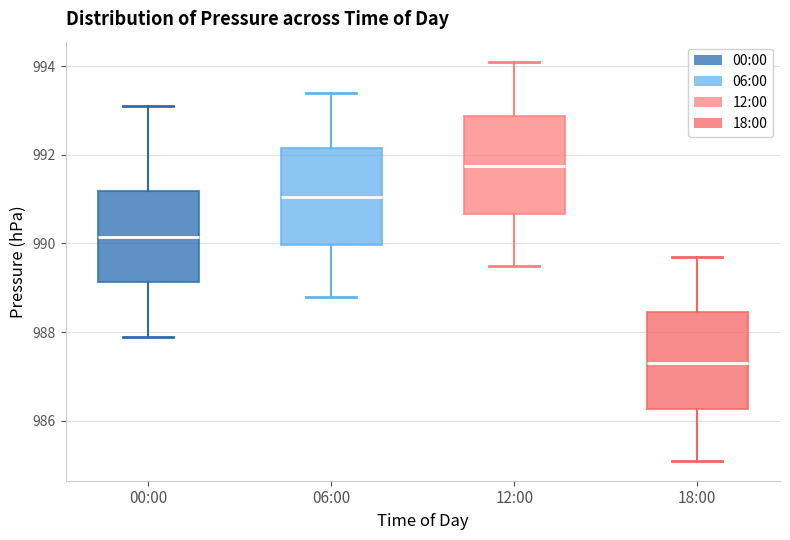

Where is the upper edge of the box for 18:00 on the y-axis? The values are not printed on the chart, so give them approximately, as read against the axis.

988.4